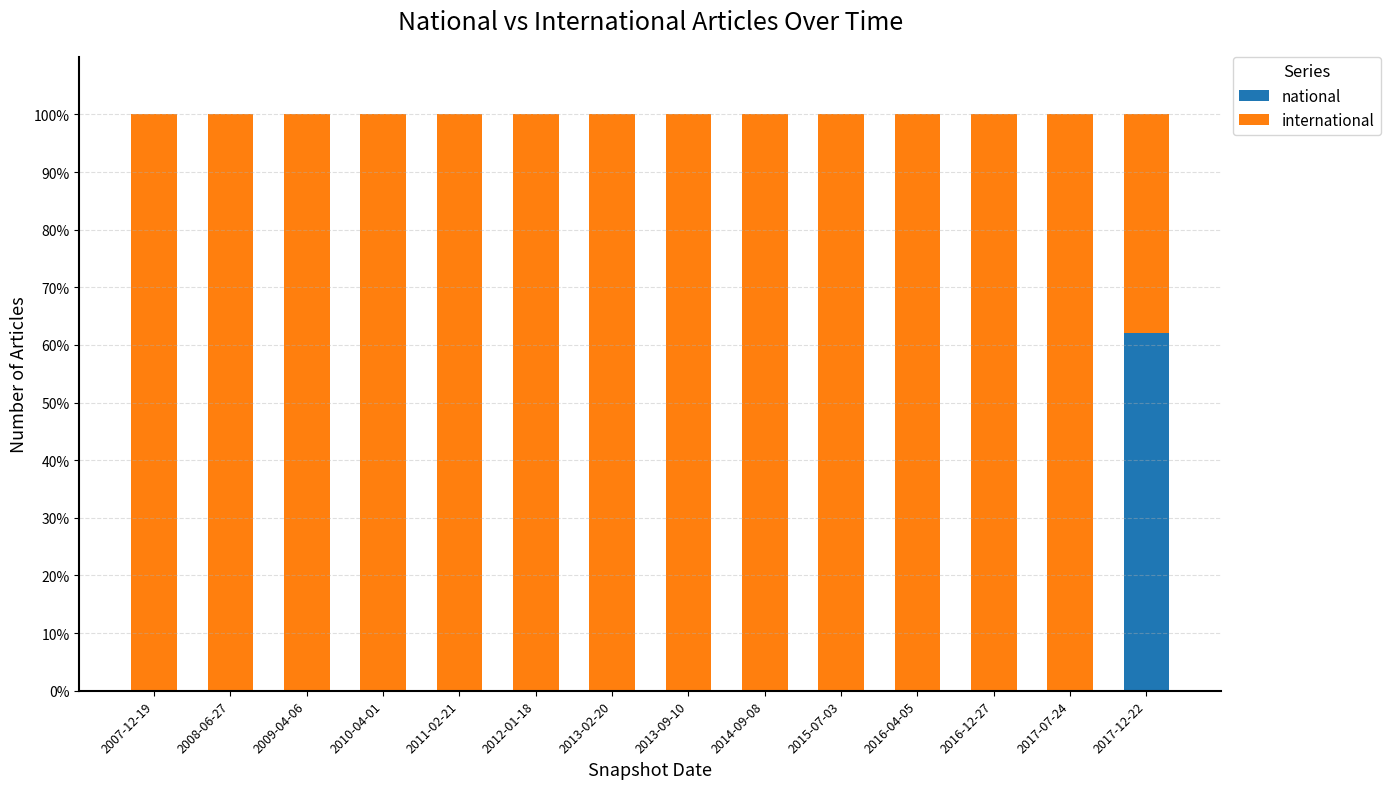

Reading left to right, list the values for the national series.

2007-12-19=0.0	2008-06-27=0.0	2009-04-06=0.0	2010-04-01=0.0	2011-02-21=0.0	2012-01-18=0.0	2013-02-20=0.0	2013-09-10=0.0	2014-09-08=0.0	2015-07-03=0.0	2016-04-05=0.0	2016-12-27=0.0	2017-07-24=0.0	2017-12-22=62.0